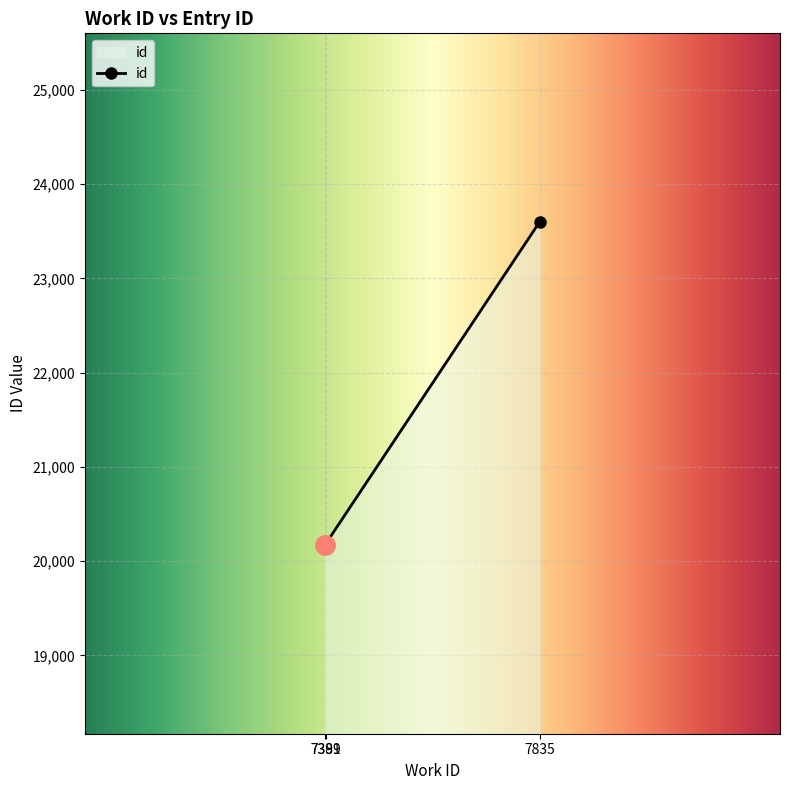

What is the minimum value shown in the chart?

20170